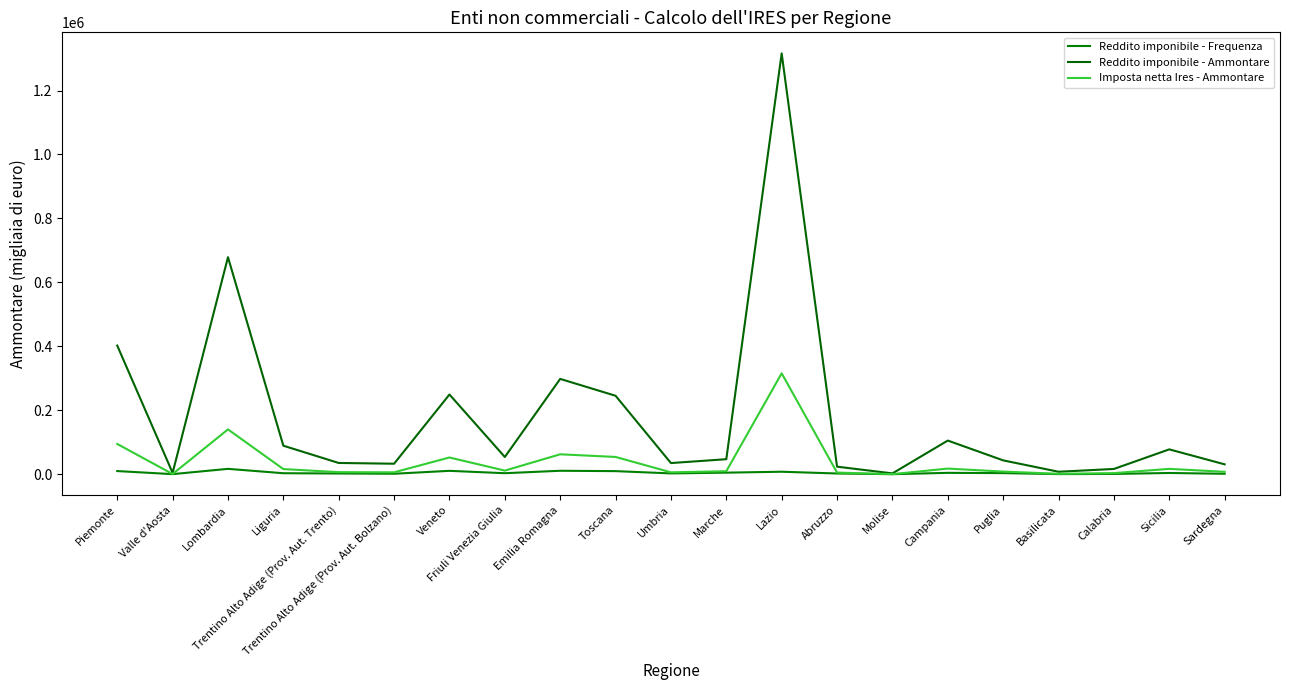

At how many categories does at least one series exceed 545584?

2